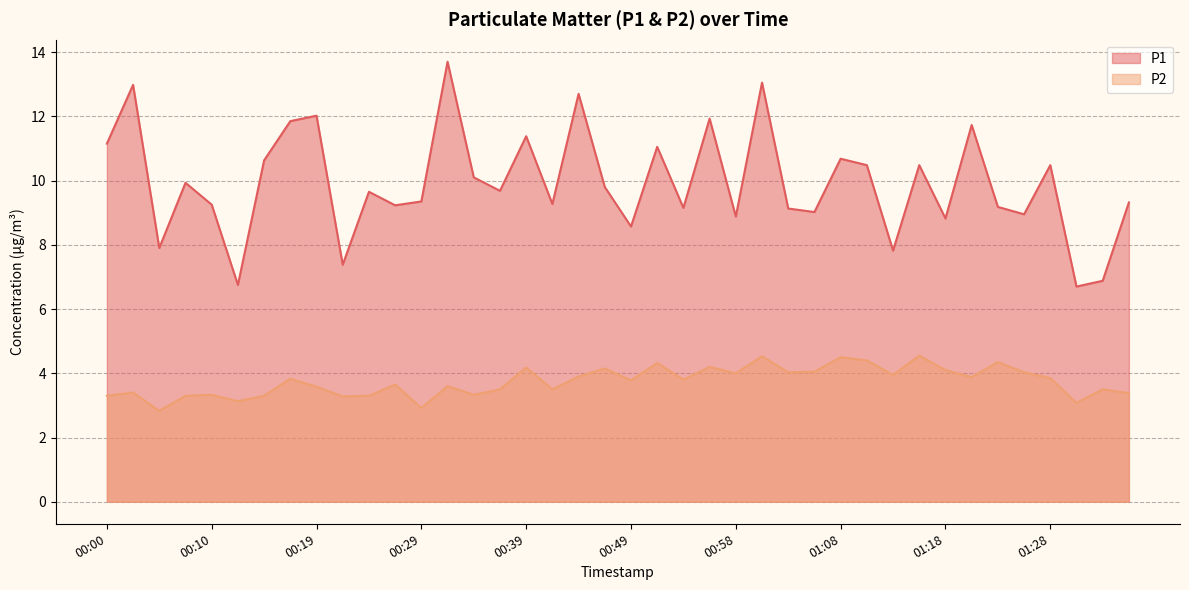

How many lines are shown in the chart?

2